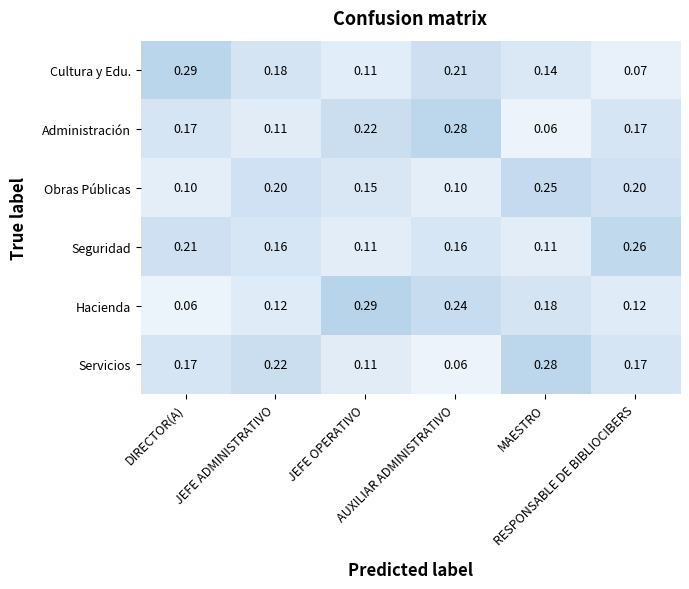

Which series has the widest spread of values?

Hacienda